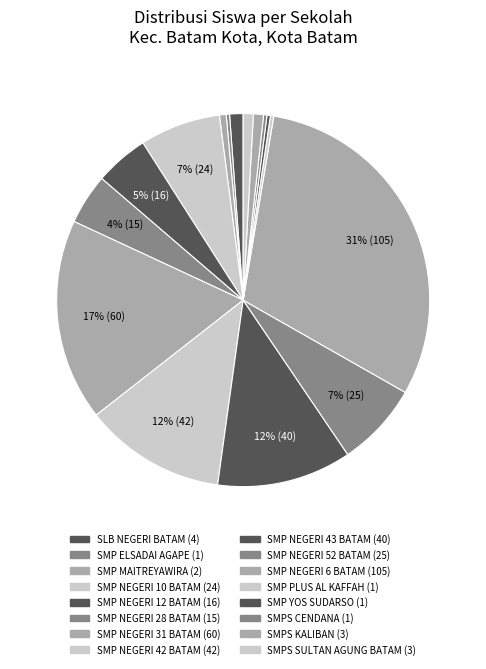

To the nearest percent, what percentage of the pie is SMP NEGERI 6 BATAM?

31%